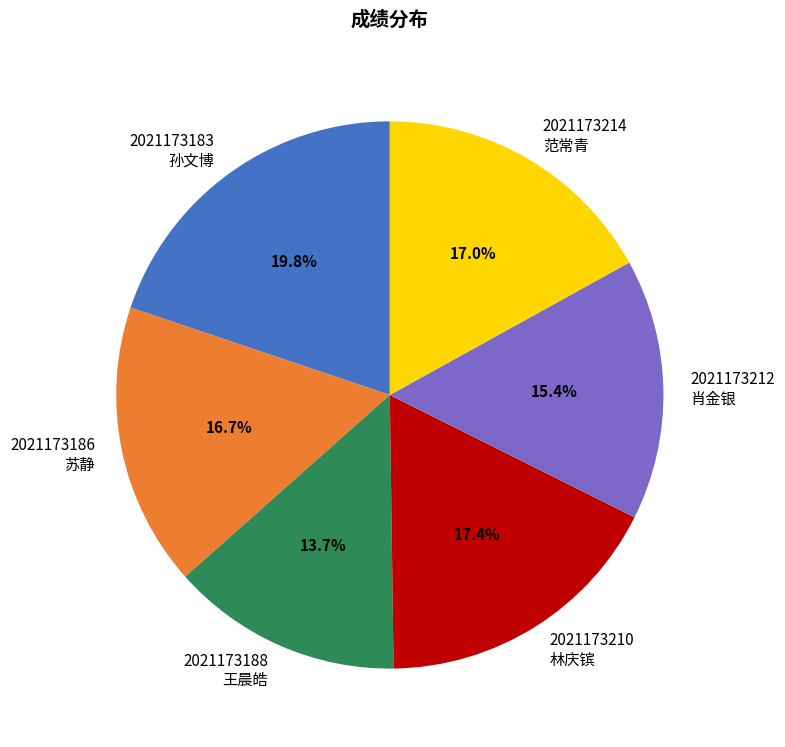

What is the total percentage of 2021173188 王晨皓 and 2021173212 肖金银?

29.1%